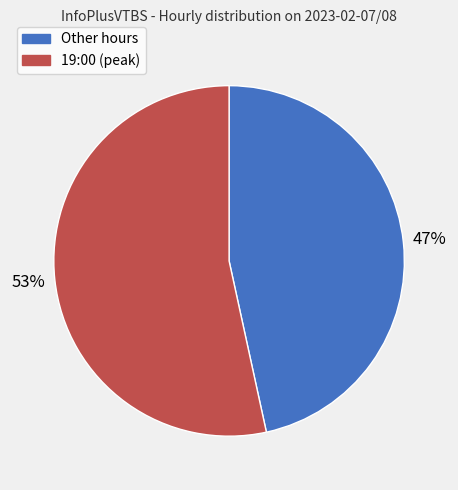

How many segments does this pie chart have?

2